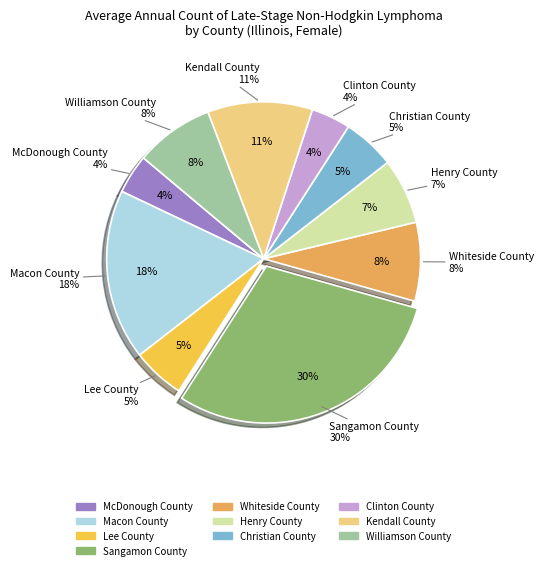

Does Lee County represent more than half of the total?

No